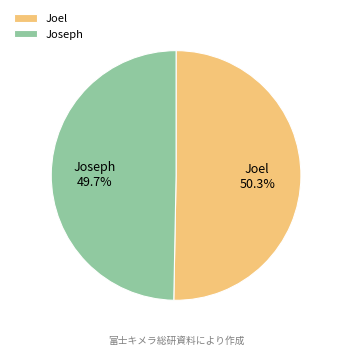

Is it true that Joseph is 50% of the pie?

True